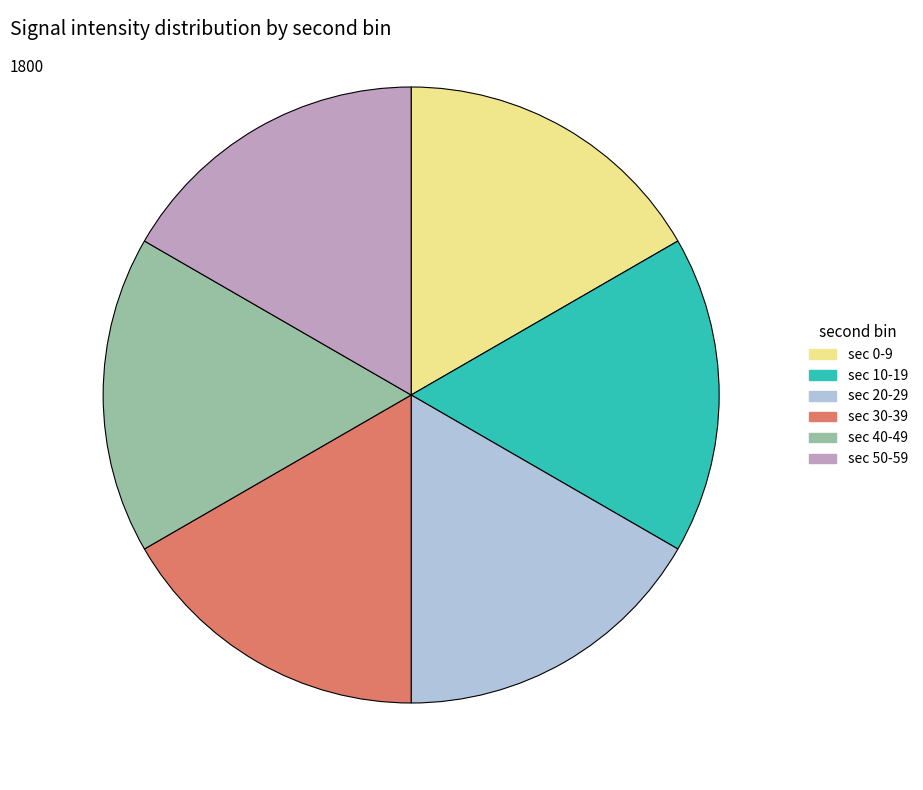

How many slices are in this pie chart?

6